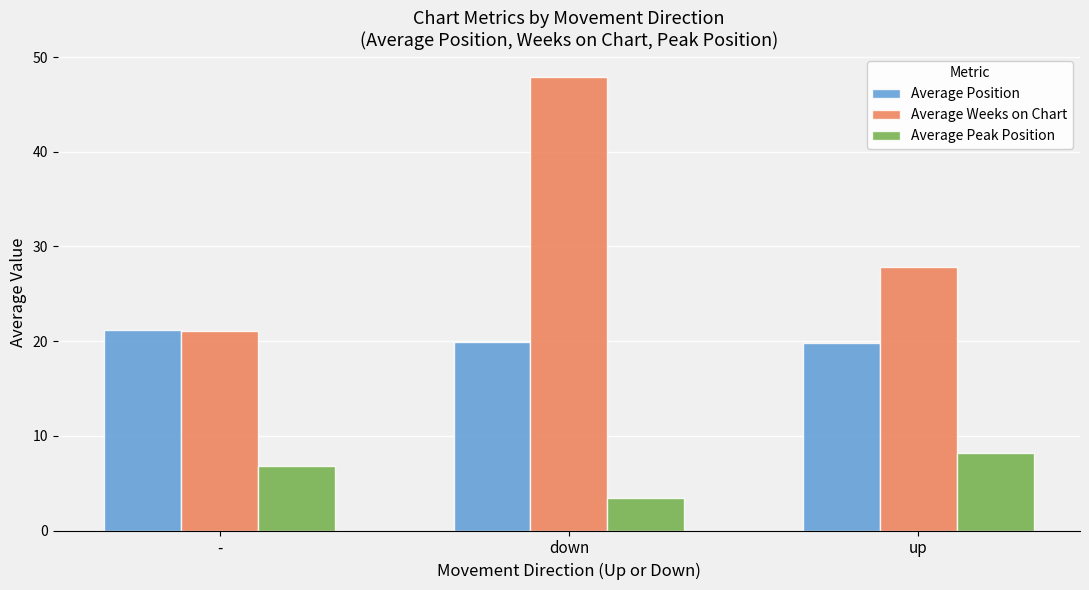

Count the number of data series in this chart.

3